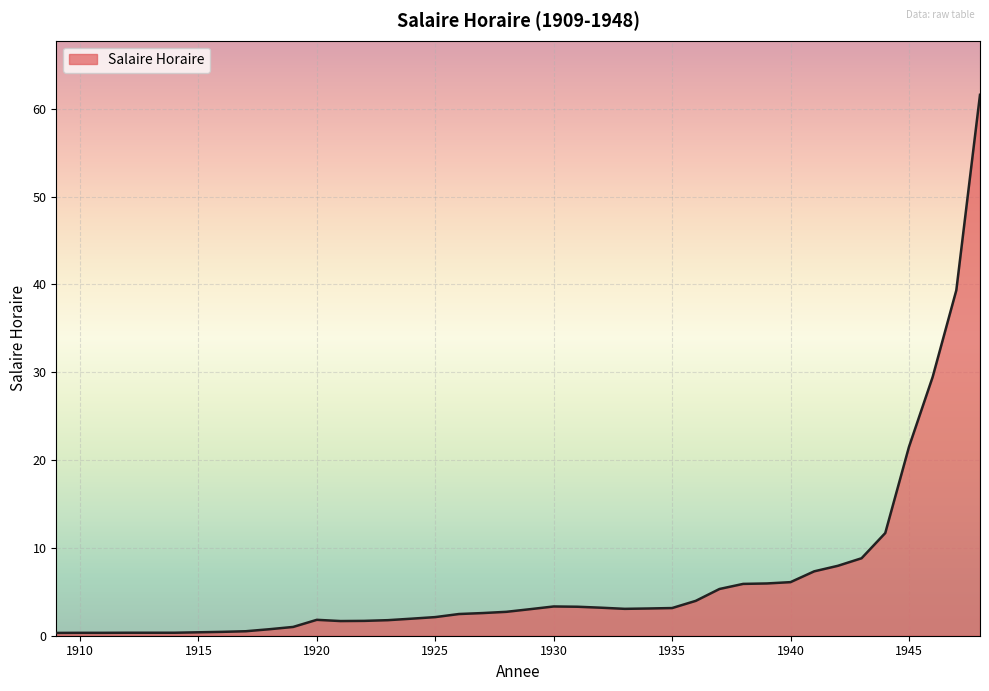

What is the greatest value displayed?

61.6